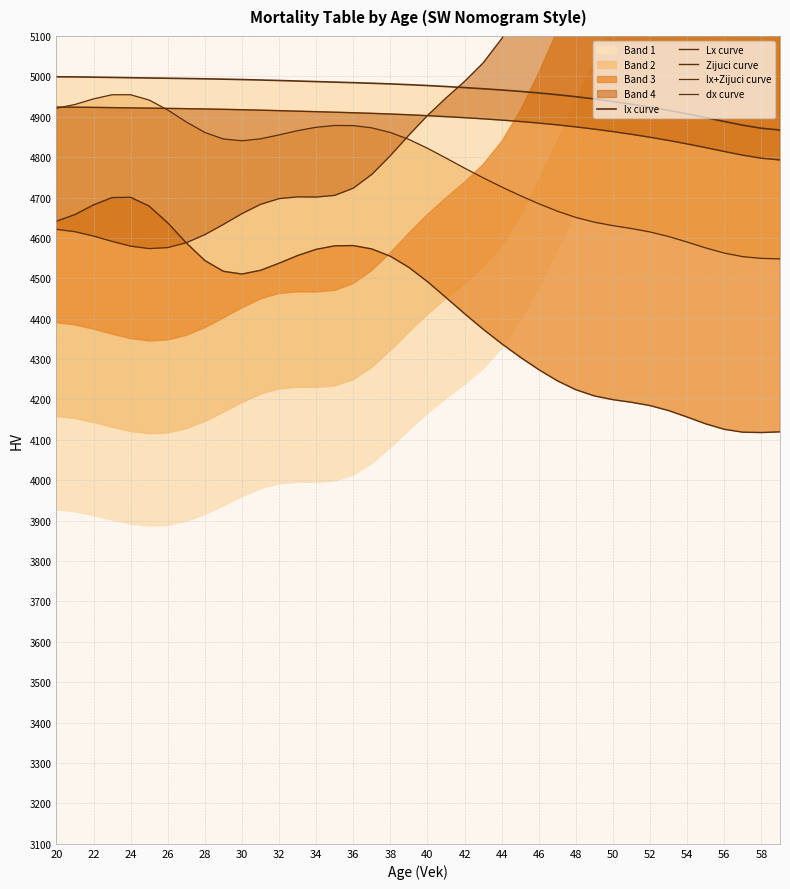

How many lines are shown in the chart?

5